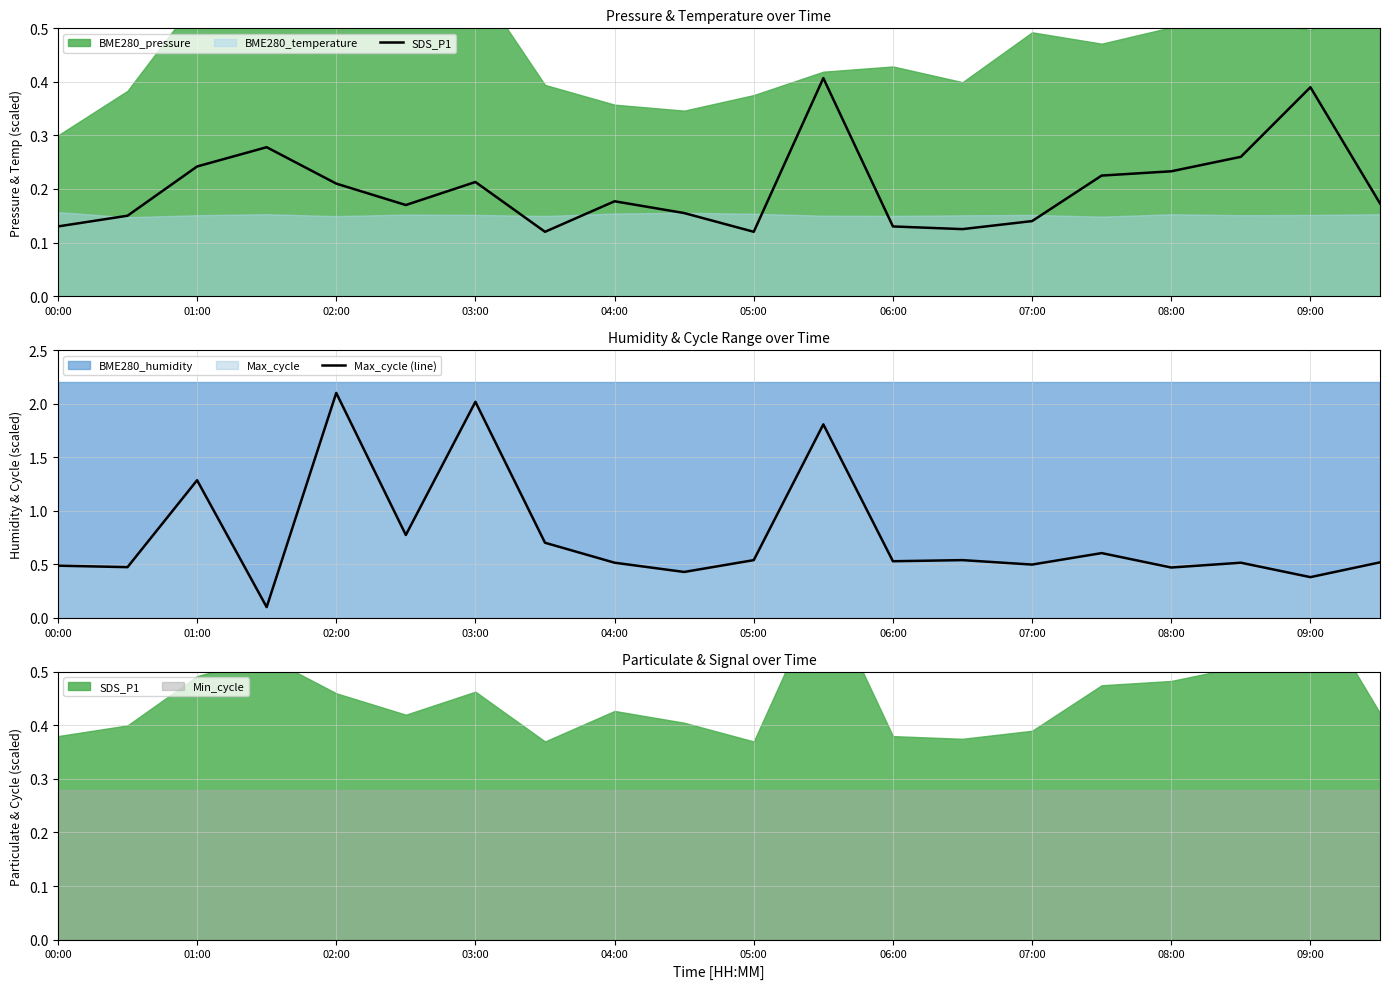

In SDS_P1, how many points are lower than both neighbors (excluding endpoints)?

4